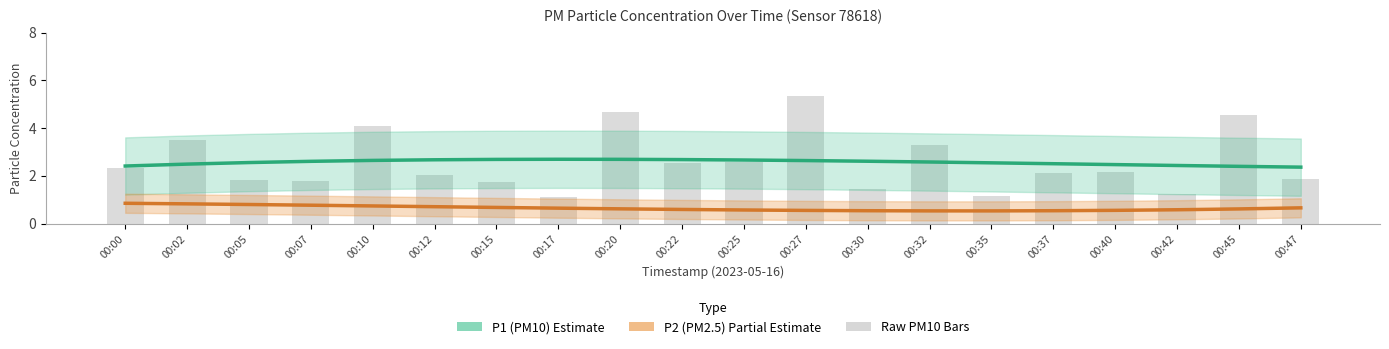

What is the difference between the maximum and minimum values in the P1 (PM10) series?

0.3